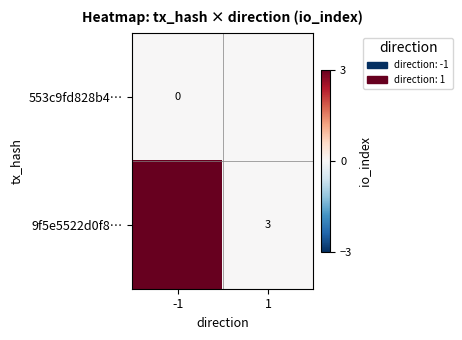

The value of 9f5e5522d0f8… at 1 is 3. True or false?

True